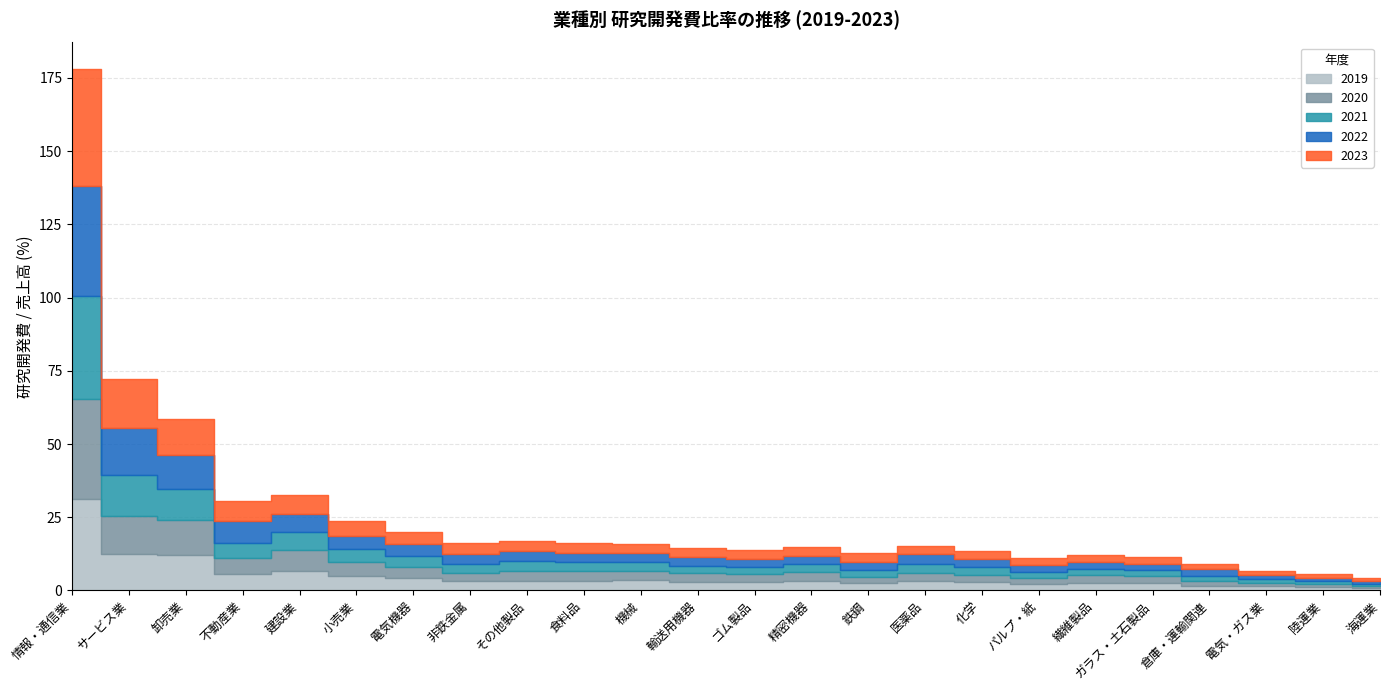

True or false: 2020 has a value of 1.2 at 陸運業.

True